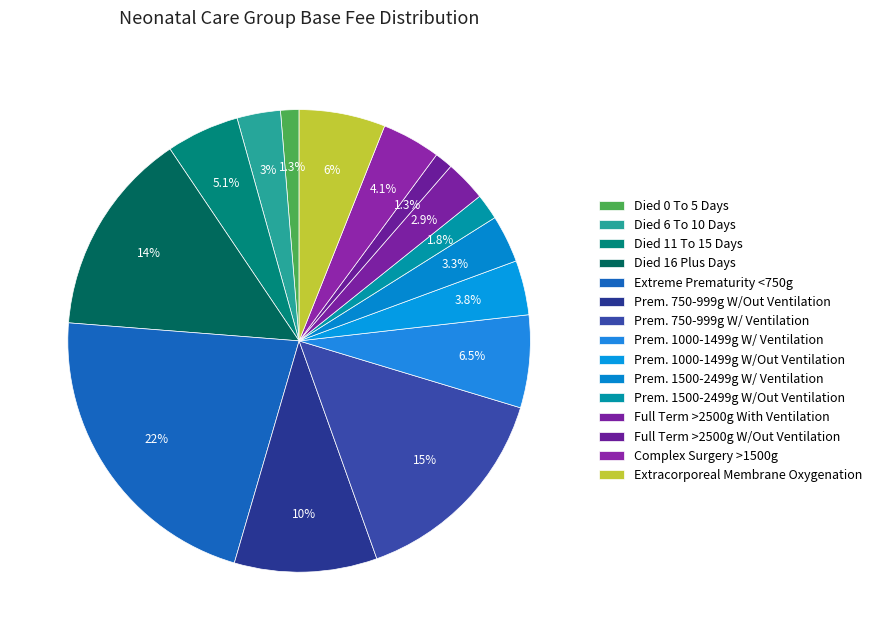

Which has a higher value, Extreme Prematurity <750g or Extracorporeal Membrane Oxygenation?

Extreme Prematurity <750g